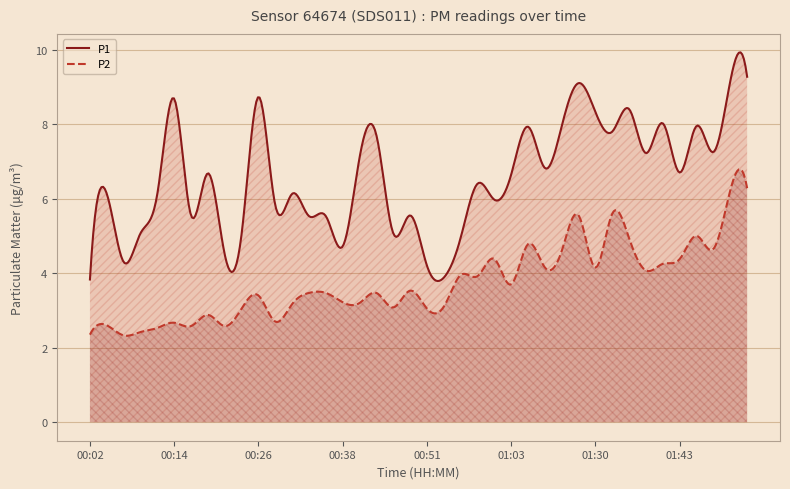

Rank the series by their average value, from highest to lowest.

P1, P2